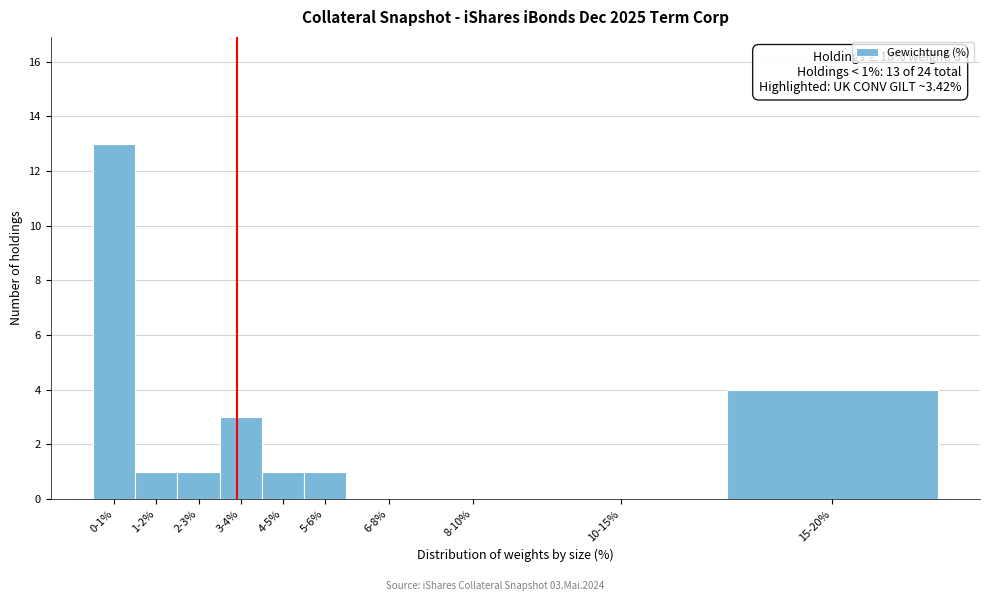

Reading left to right, what are all the values shown in this chart?

0-1%=13	1-2%=1	2-3%=1	3-4%=3	4-5%=1	5-6%=1	6-8%=0	8-10%=0	10-15%=0	15-20%=4